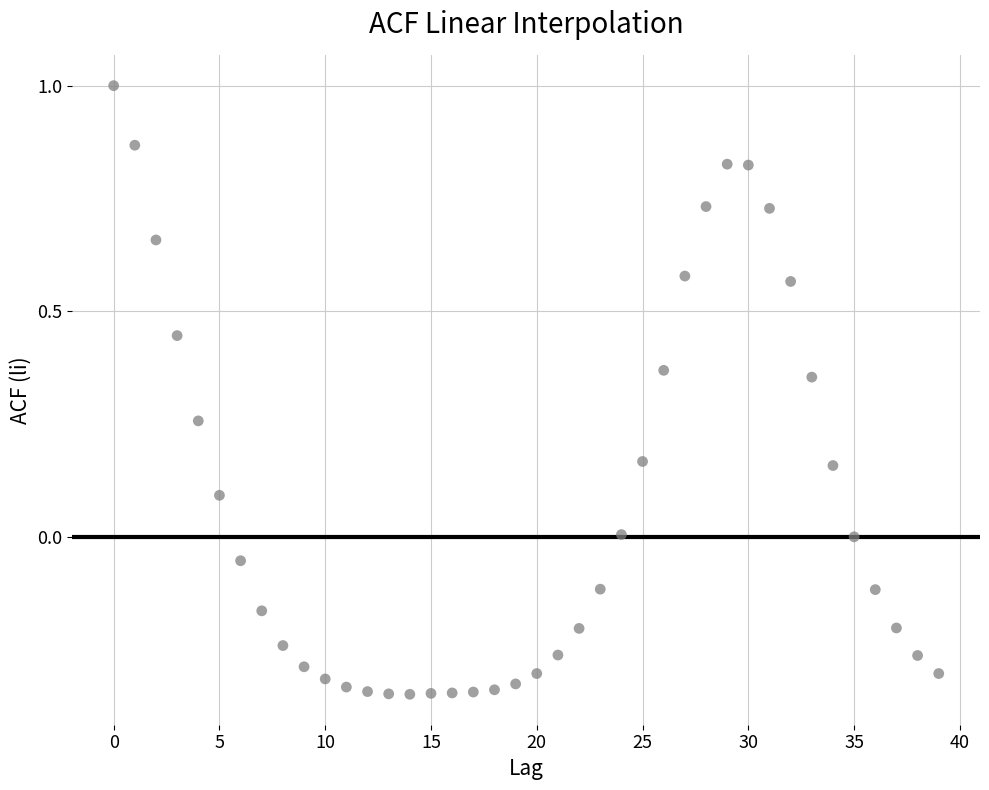

What is the range of Y values (max minus min)?

1.3